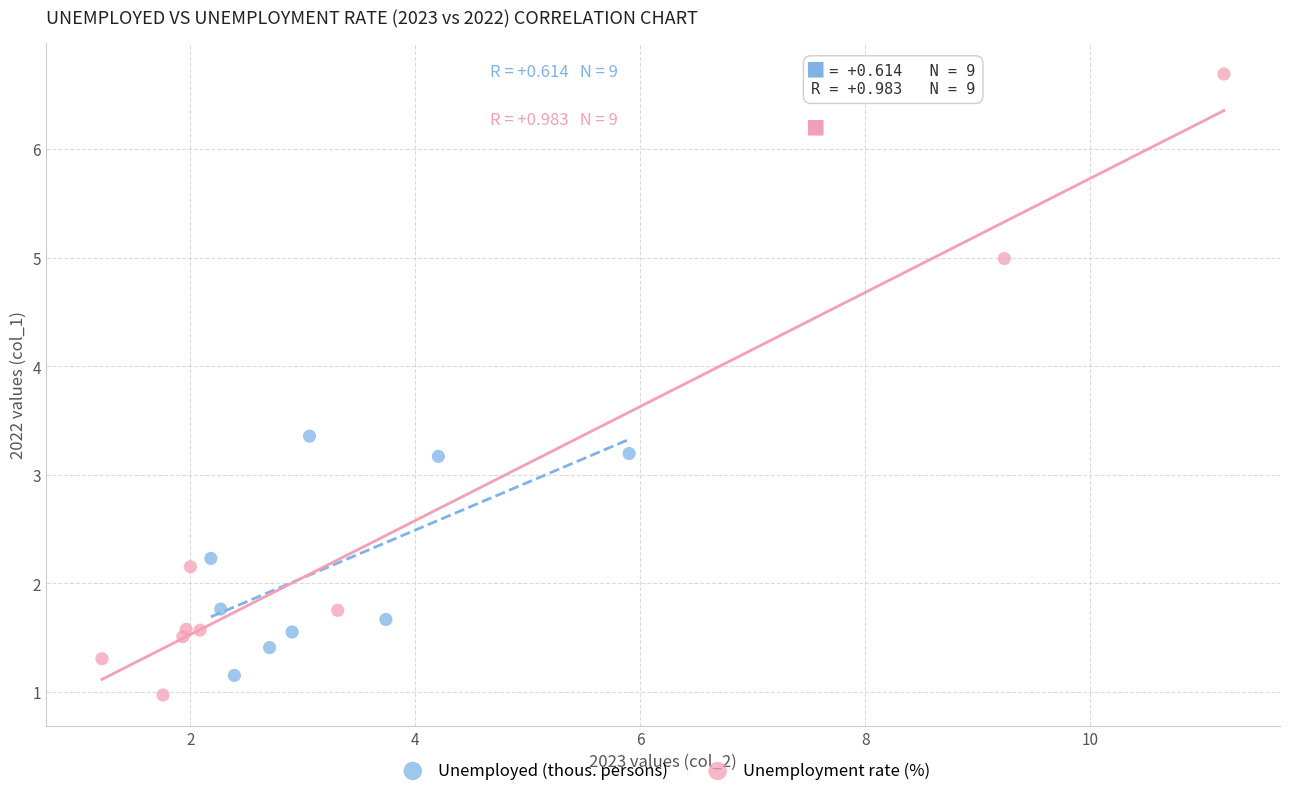

Which series contains the highest Y value?

Unemployment rate (%)